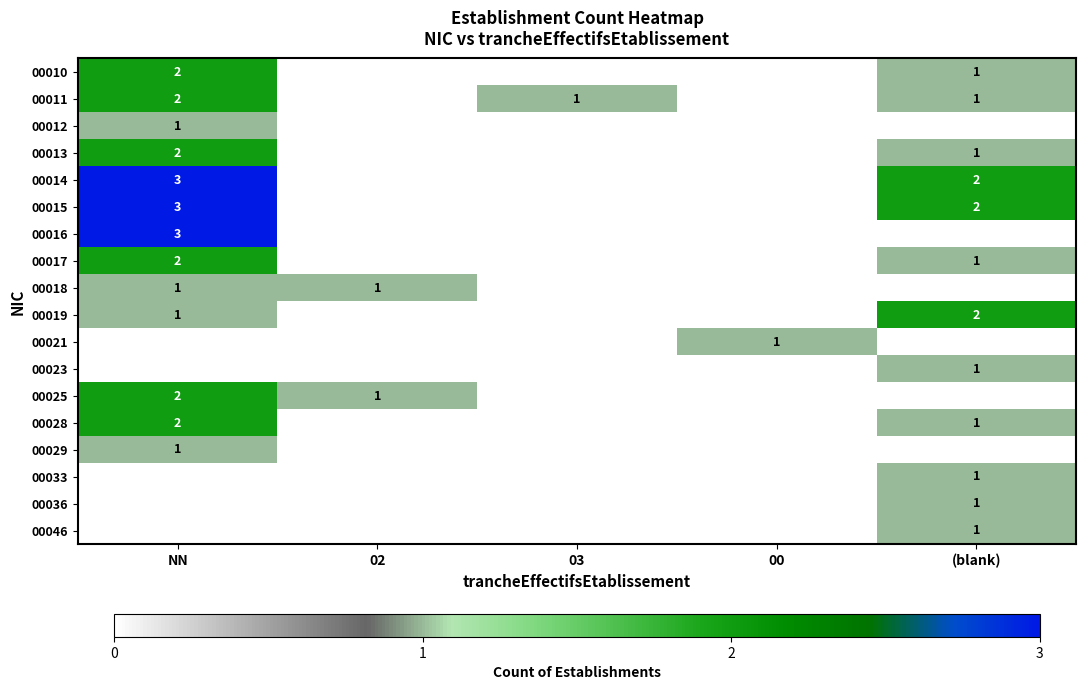

True or false: 00016 has a value of 4 at NN.

False